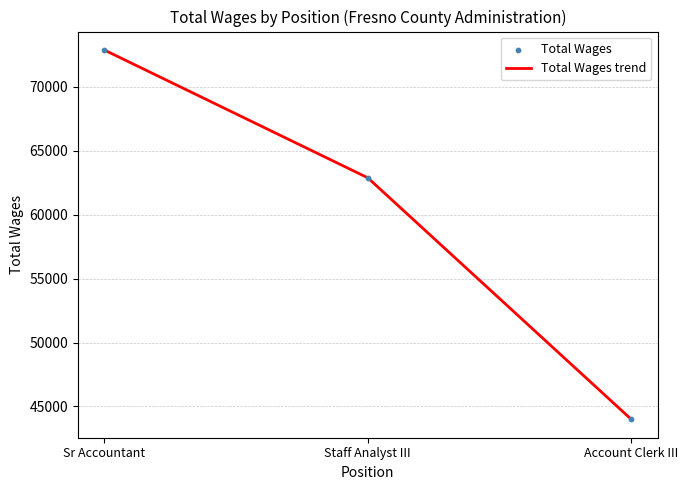

List the labels in order of value, smallest first.

Account Clerk III, Staff Analyst III, Sr Accountant